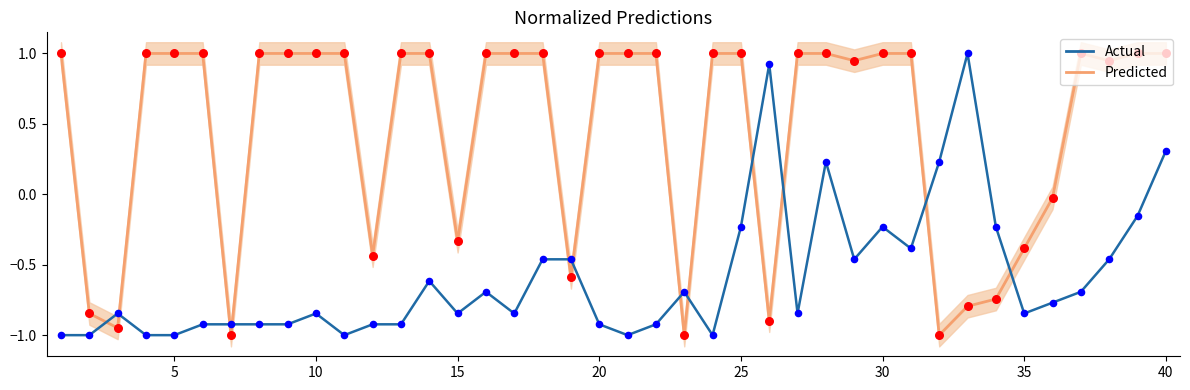

What are all the series names shown in the legend?

Predicted, Actual